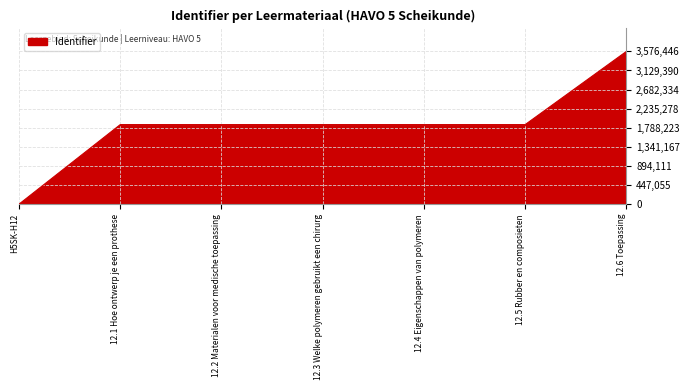

Is it true that the value at H5SK-H12 is 1544993?

False